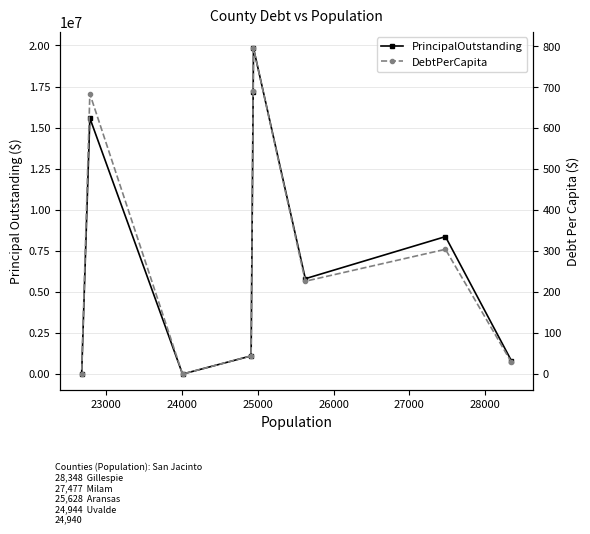

How many positive values does the DebtPerCapita series have?

7